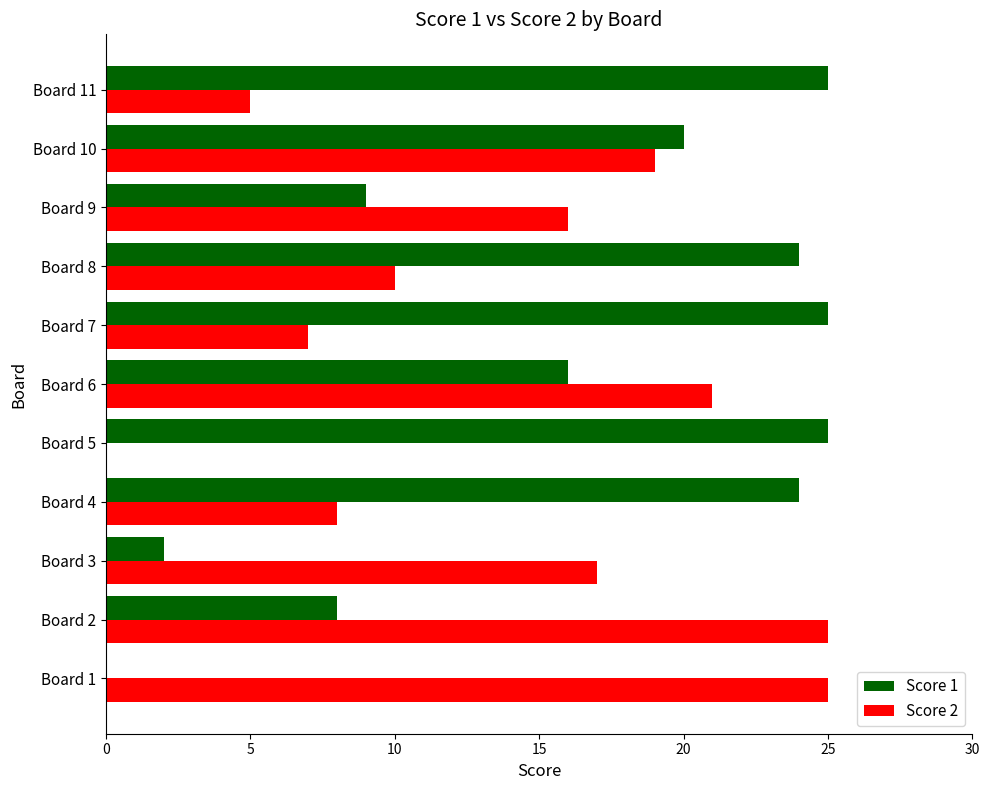

Between Board 5 and Board 6, which series saw the biggest shift?

Score 2